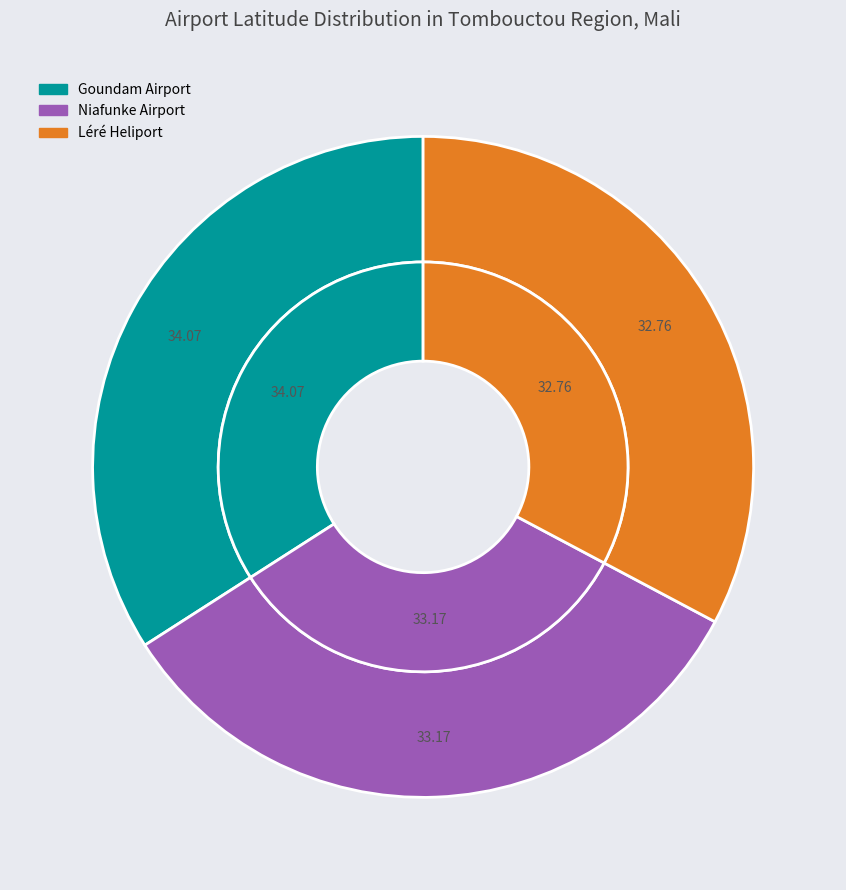

Combined, what portion of the pie is Niafunke Airport and Léré Heliport?

65.9%